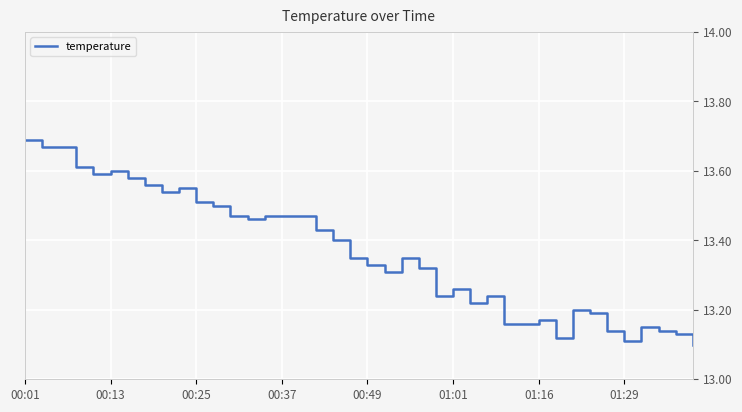

What is the difference between the maximum and minimum values?

0.6